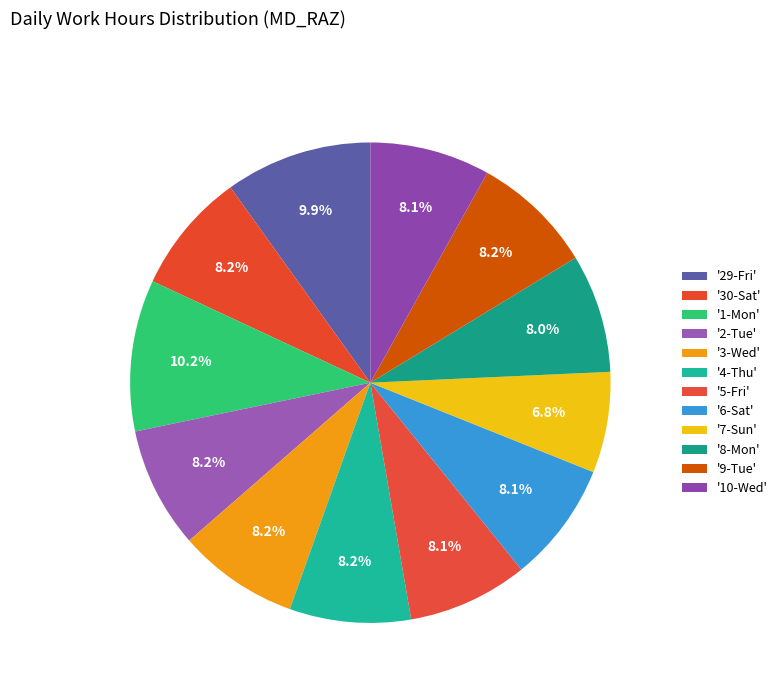

Count the number of slices in the pie.

12